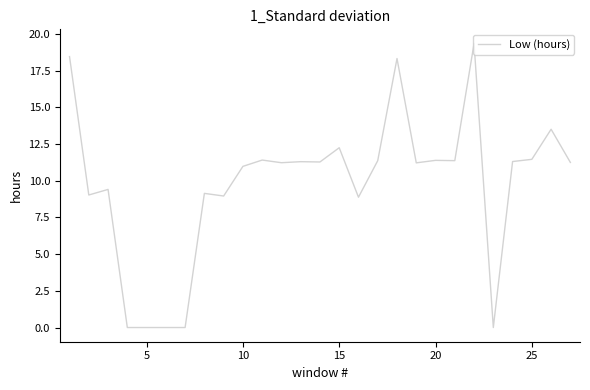

What is the maximum value shown in the chart?

19.4